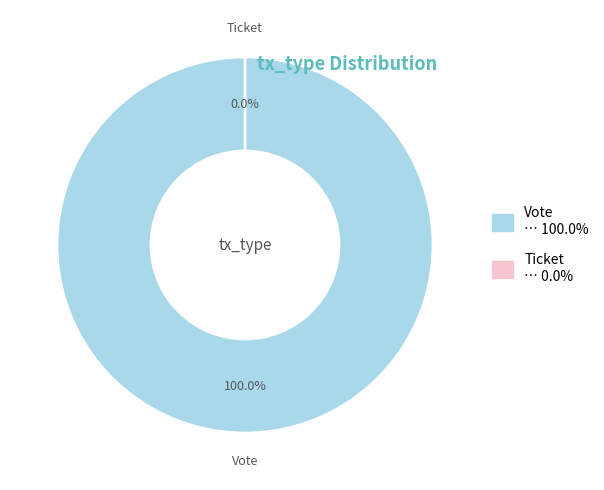

Combined, do Vote and Ticket account for over 50%?

Yes